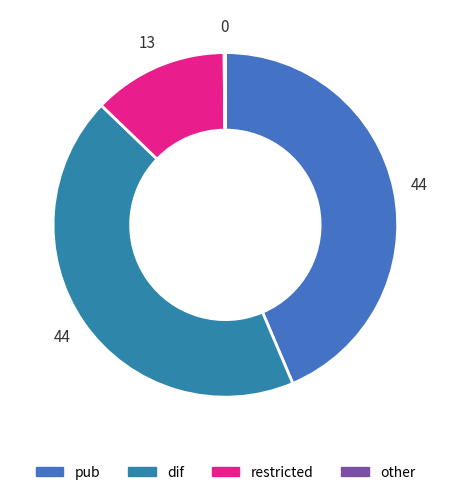

How many segments does this pie chart have?

4